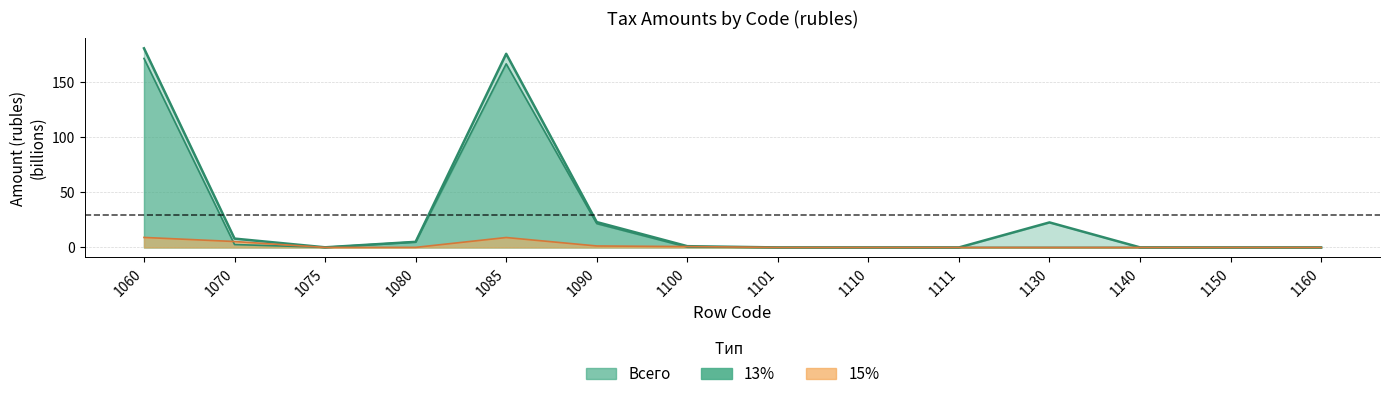

What is the total value across all series at 1130?

22.7